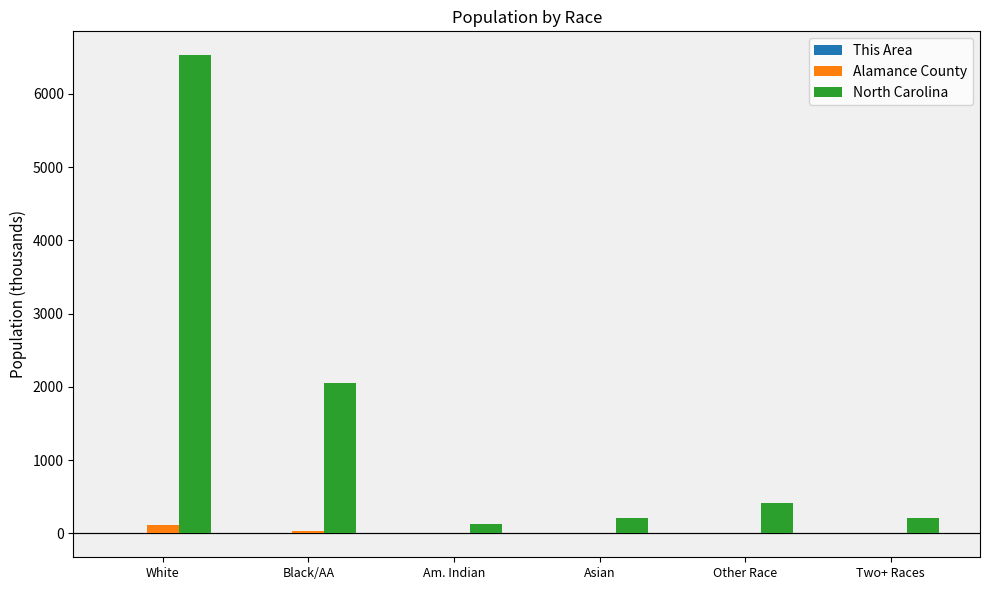

Are the bars grouped side by side (vs. stacked)?

Yes